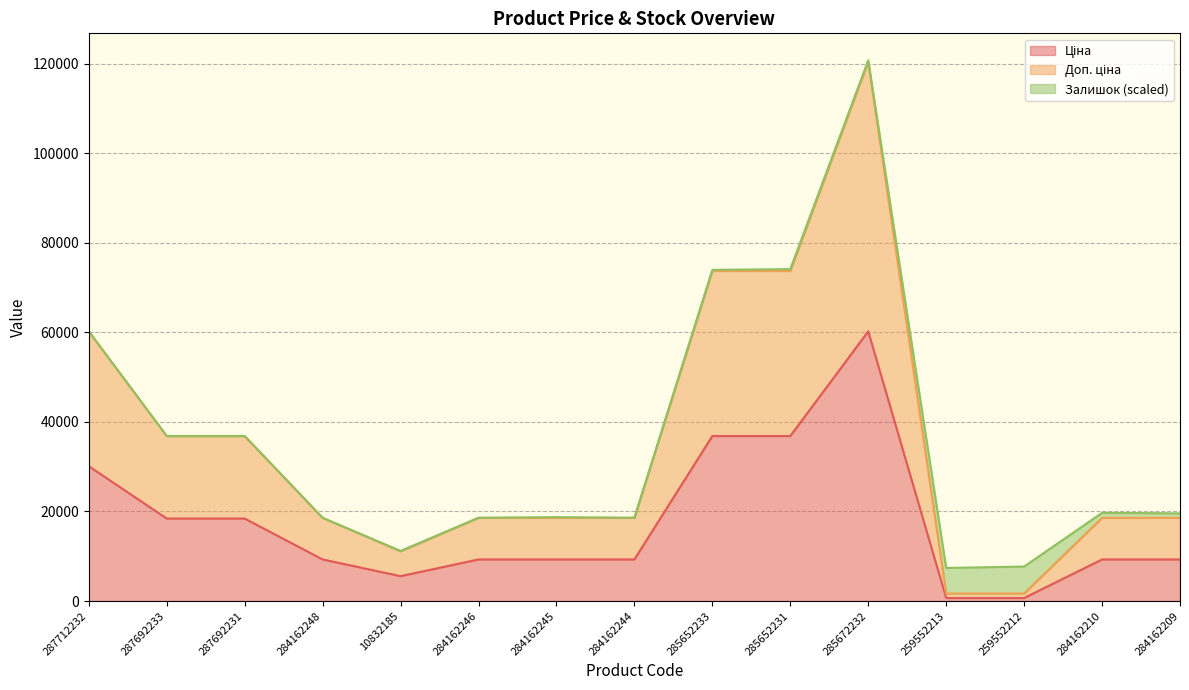

What is the label of the 15th point from the right?

287712232